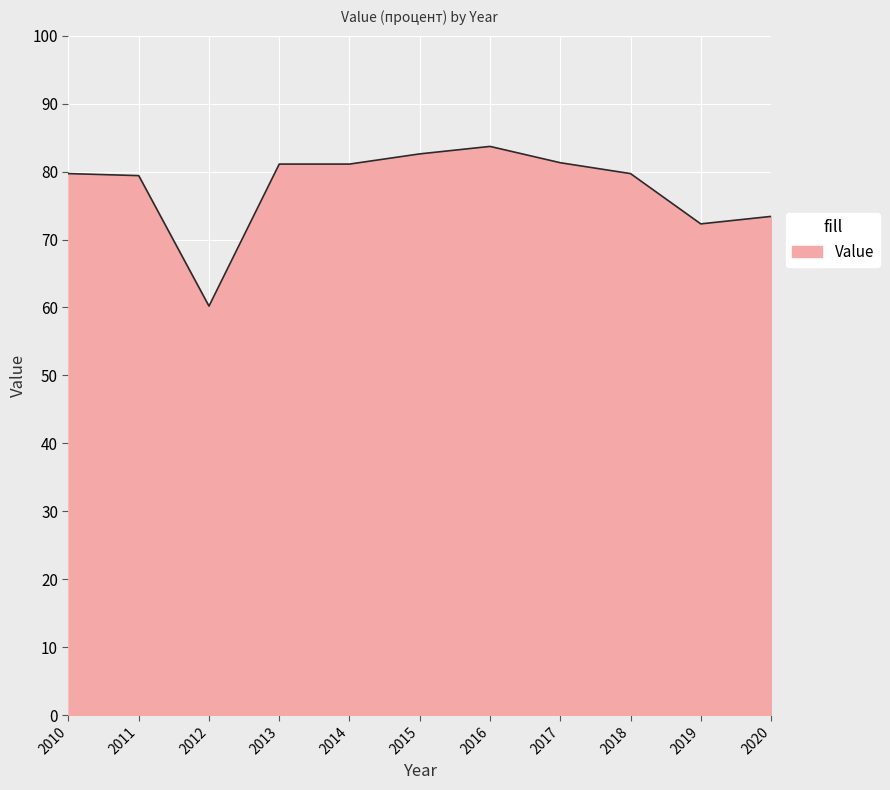

What is the difference between the second highest and second lowest values?

10.3